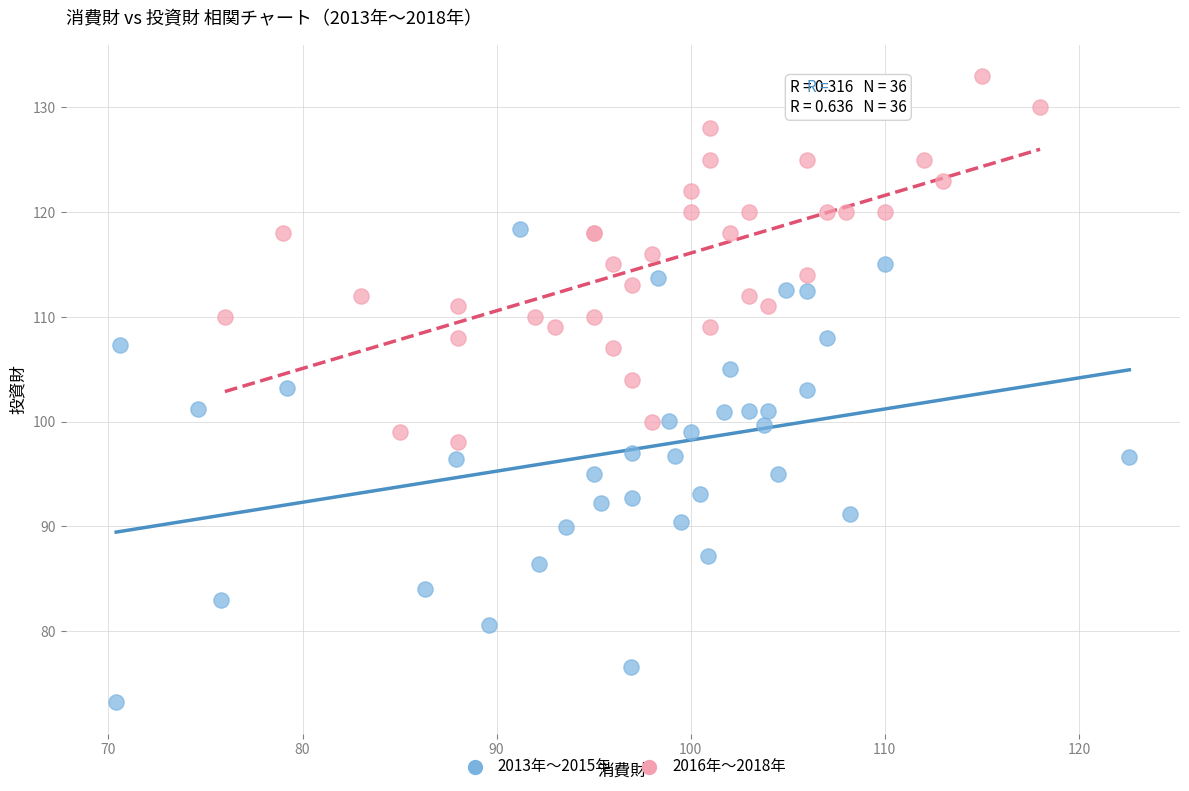

What are all the series names shown in the legend?

2013年～2015年, 2016年～2018年